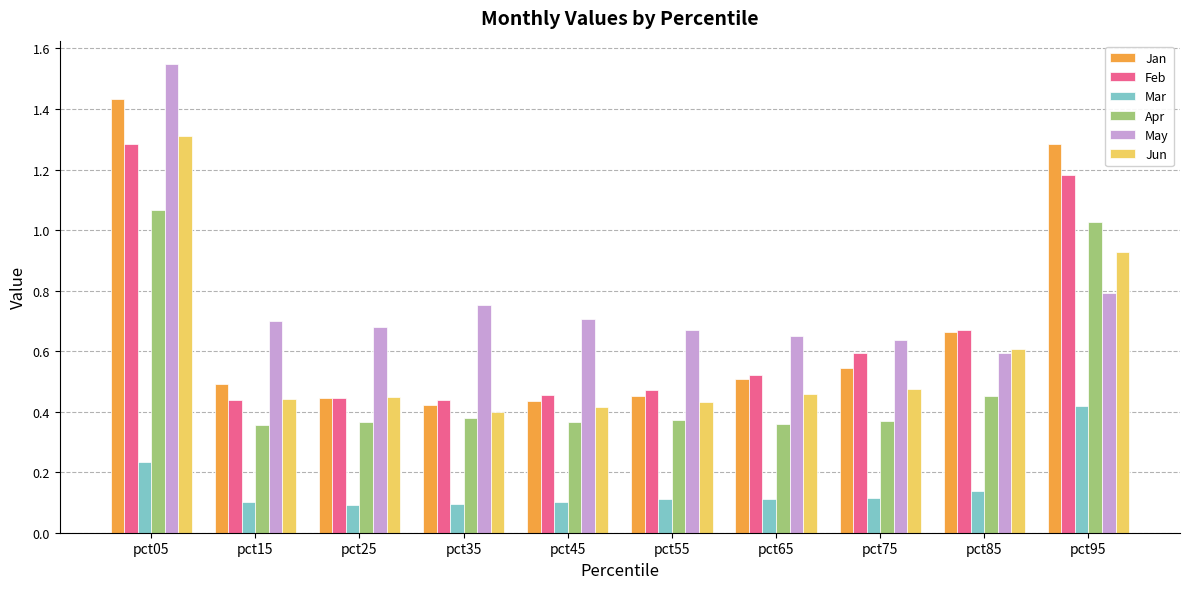

Is the value of Jan at pct25 greater than the value of May at pct05?

No